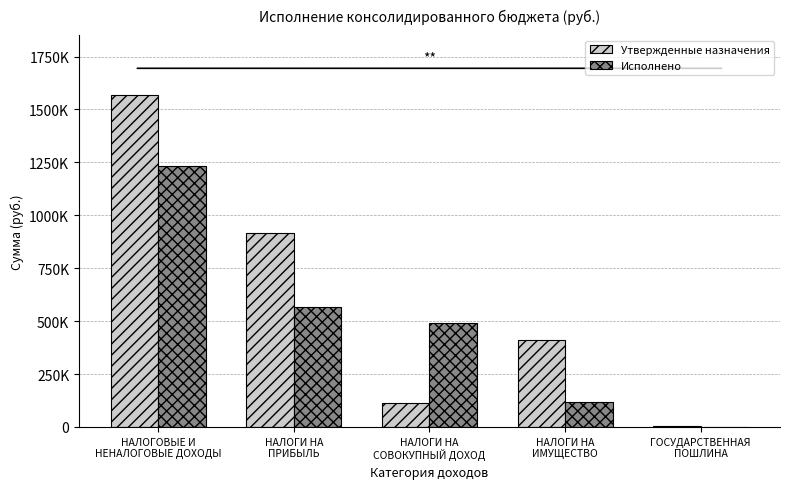

What is the difference between the highest and lowest values at НАЛОГИ НА
СОВОКУПНЫЙ ДОХОД?

380320.6